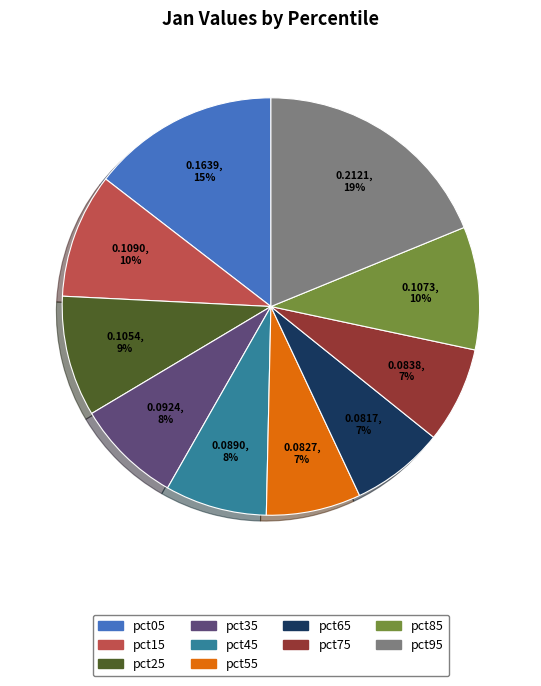

To the nearest percent, what is the difference between the largest and smallest slice percentages?

12%